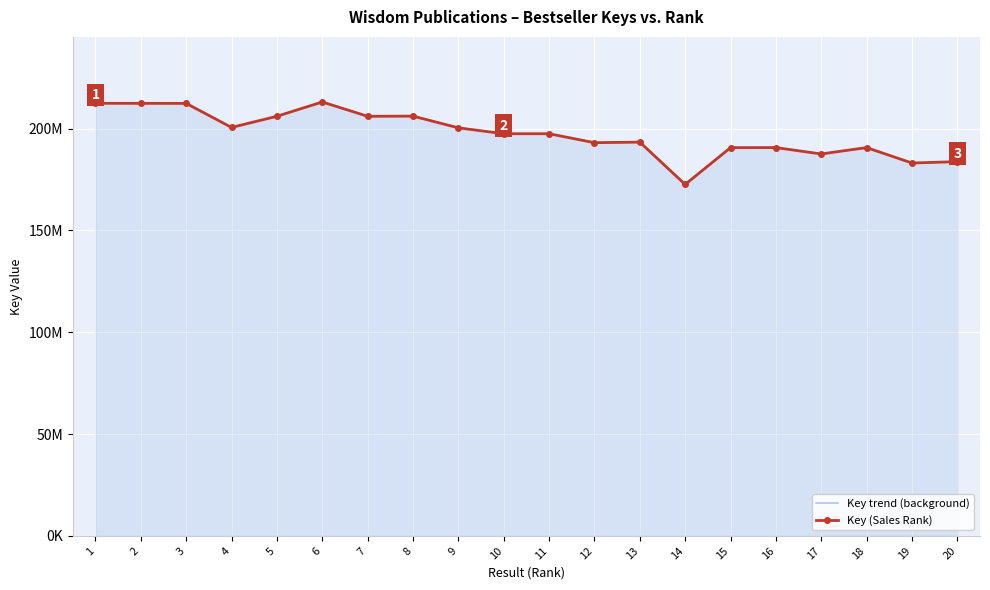

How many distinct data groups are displayed?

2